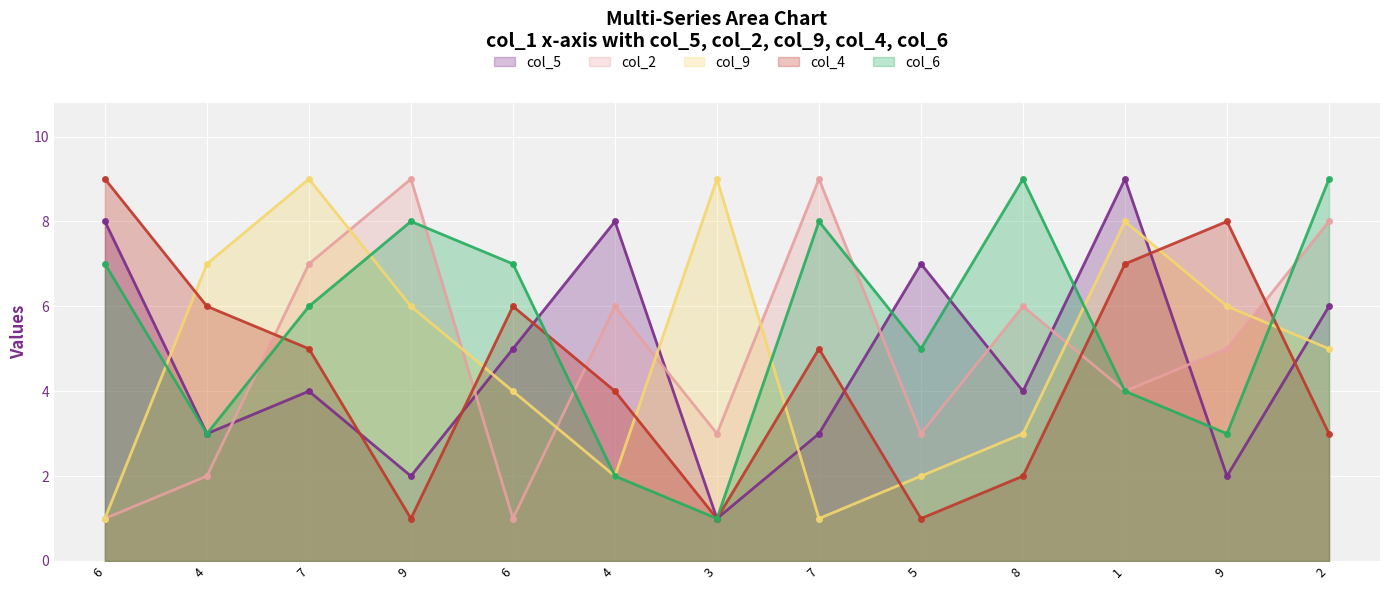

What is the label of the 2nd point from the left?

4